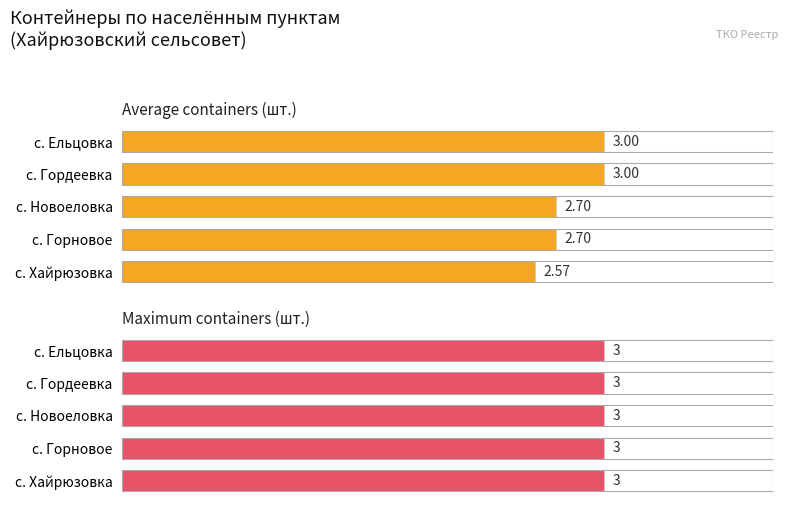

What is the sum of the Average containers (шт.) values at 1 and 4?

5.7